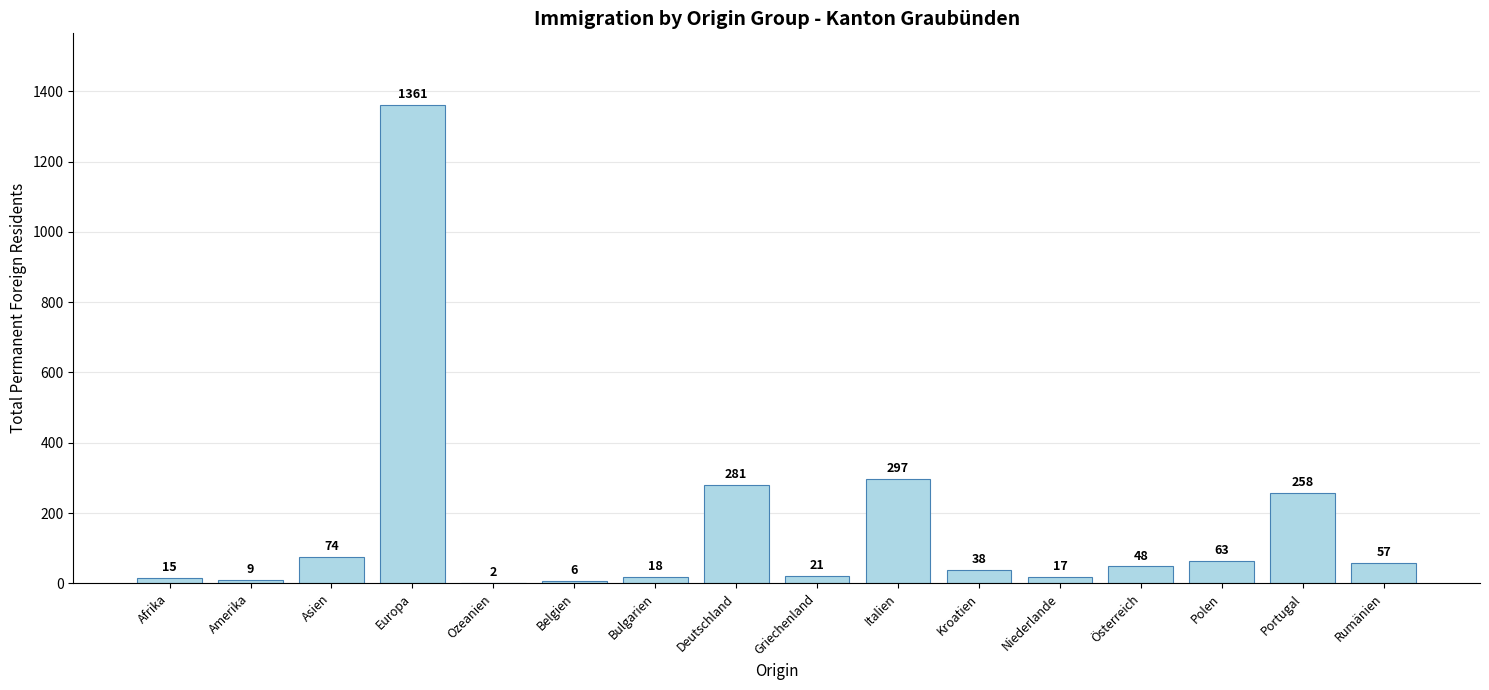

What is the sum of all values?

2565